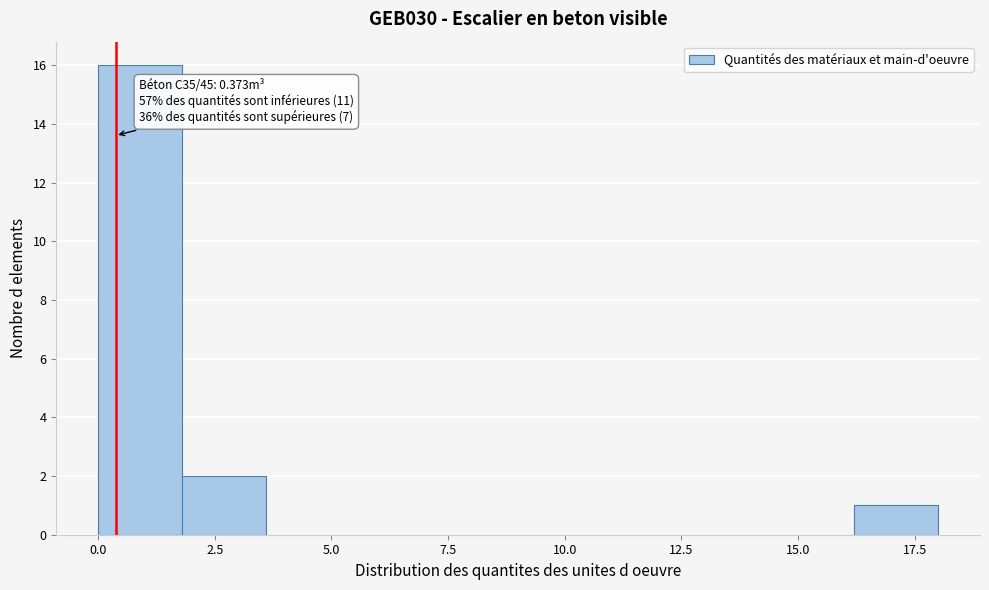

Read against the x-axis, roughly where is the centre of the tallest bar?

1.0